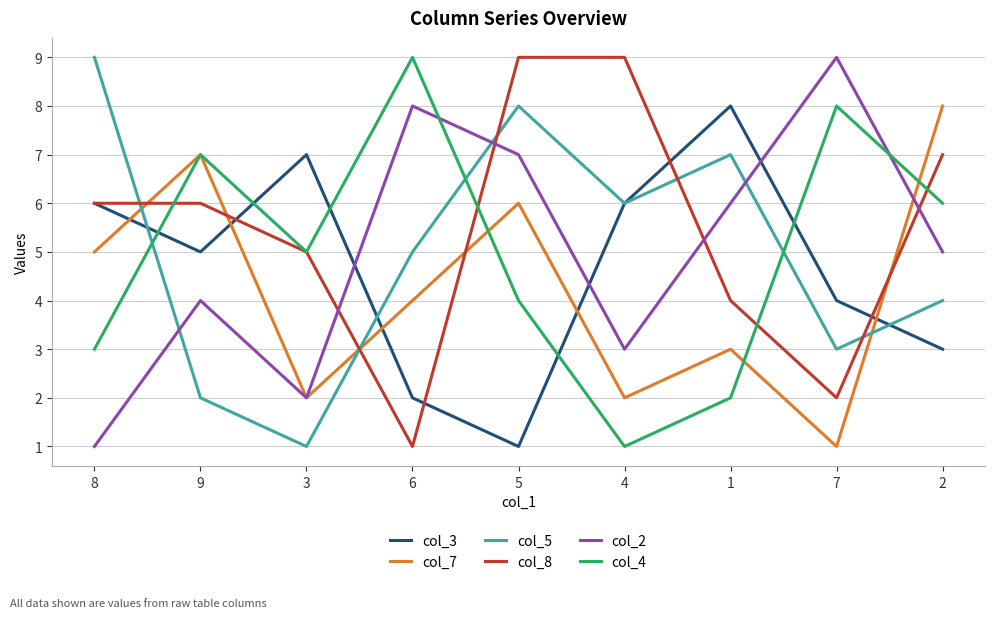

What is the maximum value shown in the chart?

9